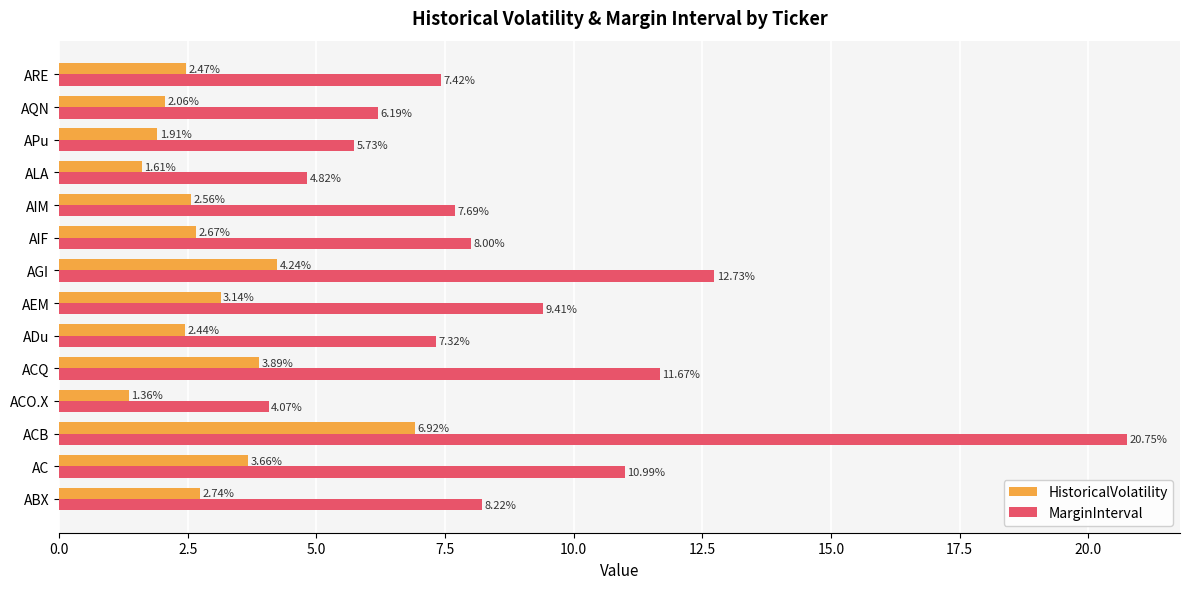

Where is HistoricalVolatility nearest to the value 4?

ACQ